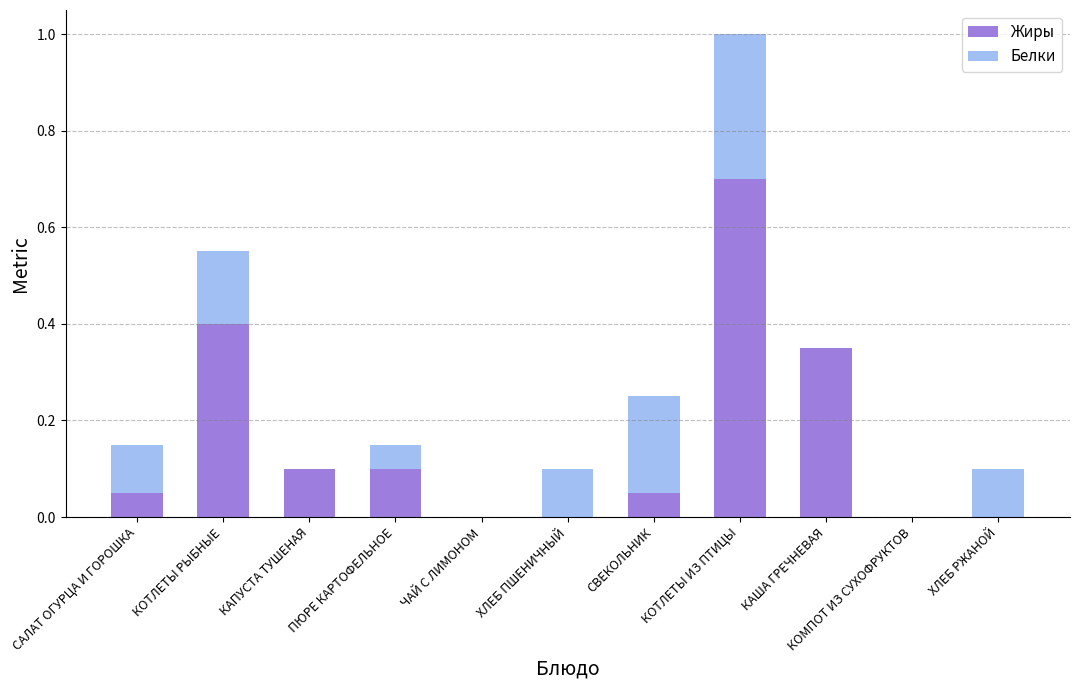

Count the number of categories in the chart.

11